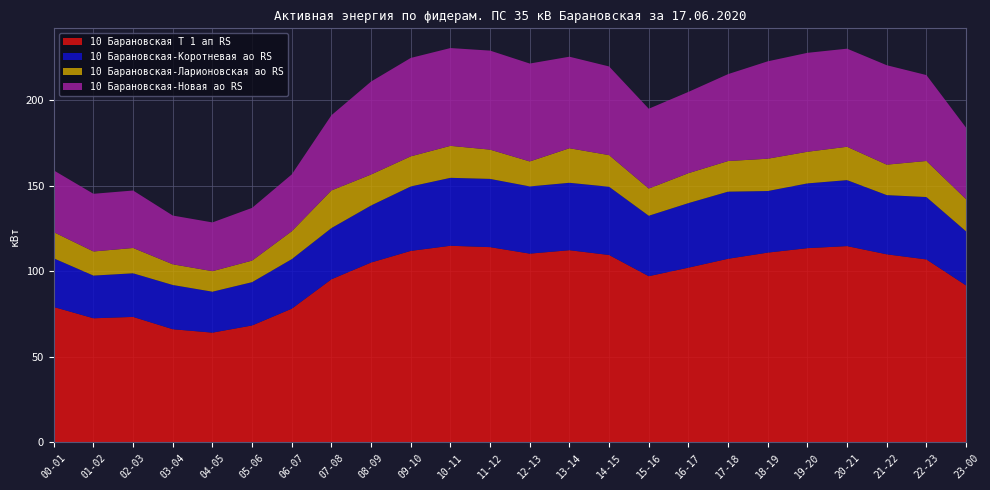

Reading right to left, transcribe all the data shown in this chart.

10 Барановская Т 1 ап RS: 23-00=91.8	22-23=107.0	21-22=110.0	20-21=114.8	19-20=113.6	18-19=111.0	17-18=107.4	16-17=102.2	15-16=97.2	14-15=109.6	13-14=112.4	12-13=110.4	11-12=114.2	10-11=115.0	09-10=112.0	08-09=105.2	07-08=95.4	06-07=78.2	05-06=68.4	04-05=64.2	03-04=66.2	02-03=73.4	01-02=72.6	00-01=79.2
10 Барановская-Коротневая ао RS: 23-00=31.6	22-23=36.5	21-22=34.6	20-21=38.6	19-20=37.9	18-19=36.0	17-18=39.2	16-17=37.7	15-16=35.3	14-15=39.9	13-14=39.4	12-13=39.3	11-12=39.9	10-11=39.7	09-10=37.7	08-09=33.4	07-08=29.9	06-07=29.0	05-06=25.3	04-05=23.9	03-04=25.9	02-03=25.5	01-02=25.0	00-01=28.4
10 Барановская-Ларионовская ао RS: 23-00=18.8	22-23=21.1	21-22=17.8	20-21=19.5	19-20=18.5	18-19=18.9	17-18=17.9	16-17=17.5	15-16=15.9	14-15=18.5	13-14=20.2	12-13=14.6	11-12=17.1	10-11=18.7	09-10=17.6	08-09=18.1	07-08=22.0	06-07=16.3	05-06=12.6	04-05=12.0	03-04=12.1	02-03=14.8	01-02=14.1	00-01=15.3
10 Барановская-Новая ао RS: 23-00=41.8	22-23=50.2	21-22=58.1	20-21=57.4	19-20=57.8	18-19=56.9	17-18=50.8	16-17=47.5	15-16=46.7	14-15=51.8	13-14=53.5	12-13=57.2	11-12=57.9	10-11=57.2	09-10=57.5	08-09=54.4	07-08=44.0	06-07=33.2	05-06=30.8	04-05=28.5	03-04=28.5	02-03=33.6	01-02=33.7	00-01=36.1